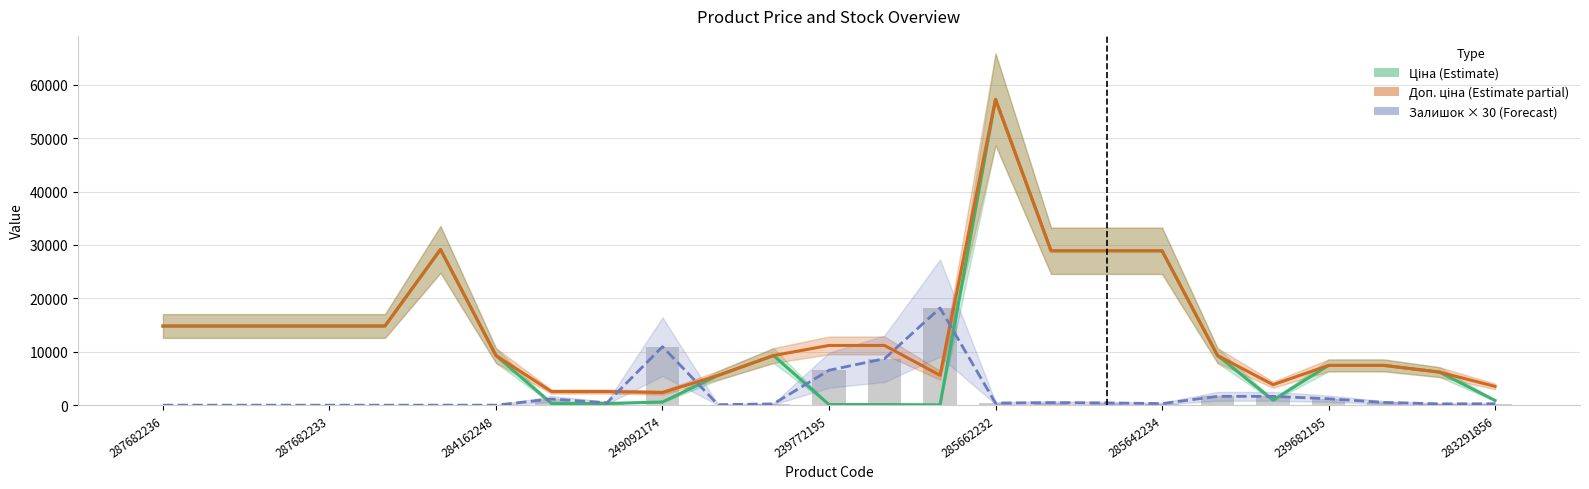

What is the sum of all Залишок × 30 (Forecast) values?

53400.0